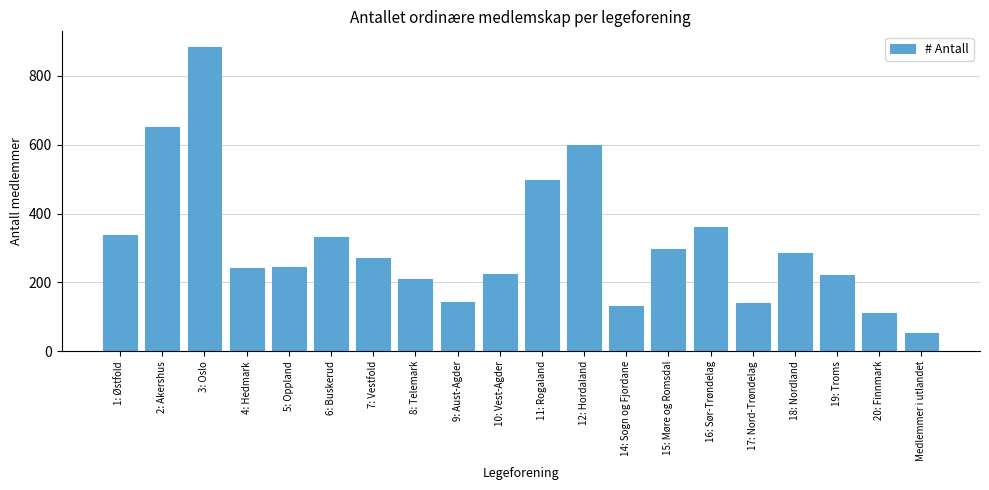

What is the minimum value shown in the chart?

54